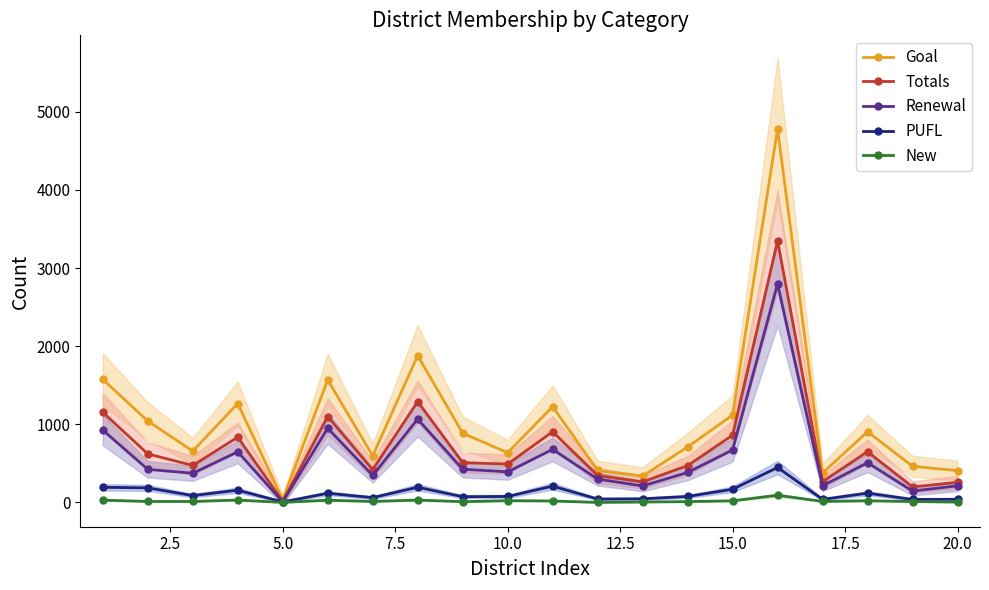

How many interior local peaks does the Goal series have?

6